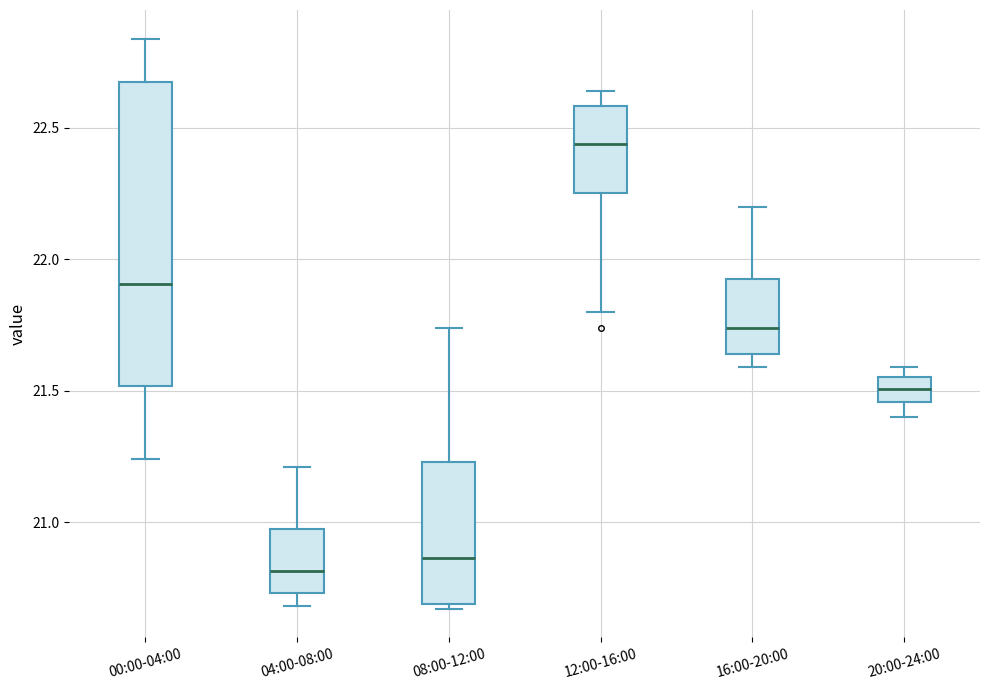

Reading left to right, read every box against the y-axis: the position of its median line, the range the box covers, and the ends of its whiskers. The values are not printed on the chart, so give them approximately, as read against the axis.

00:00-04:00: median 21.90, box 21.50 to 22.70, whiskers 21.25 to 22.85
04:00-08:00: median 20.80, box 20.75 to 21.00, whiskers 20.70 to 21.20
08:00-12:00: median 20.85, box 20.70 to 21.25, whiskers 20.65 to 21.75
12:00-16:00: median 22.45, box 22.25 to 22.60, whiskers 21.80 to 22.65
16:00-20:00: median 21.75, box 21.65 to 21.95, whiskers 21.60 to 22.20
20:00-24:00: median 21.50, box 21.45 to 21.55, whiskers 21.40 to 21.60